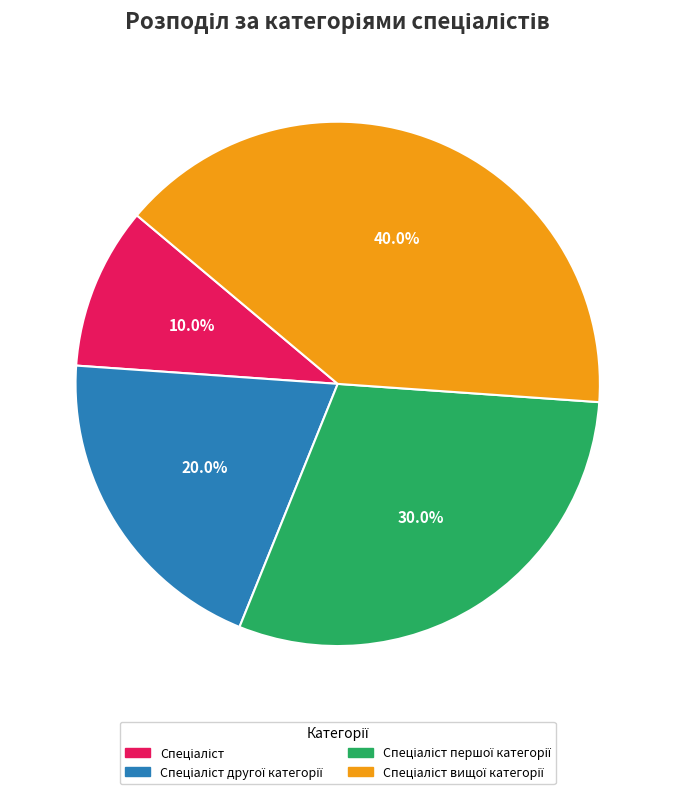

Is there any slice that represents more than half of the pie?

No